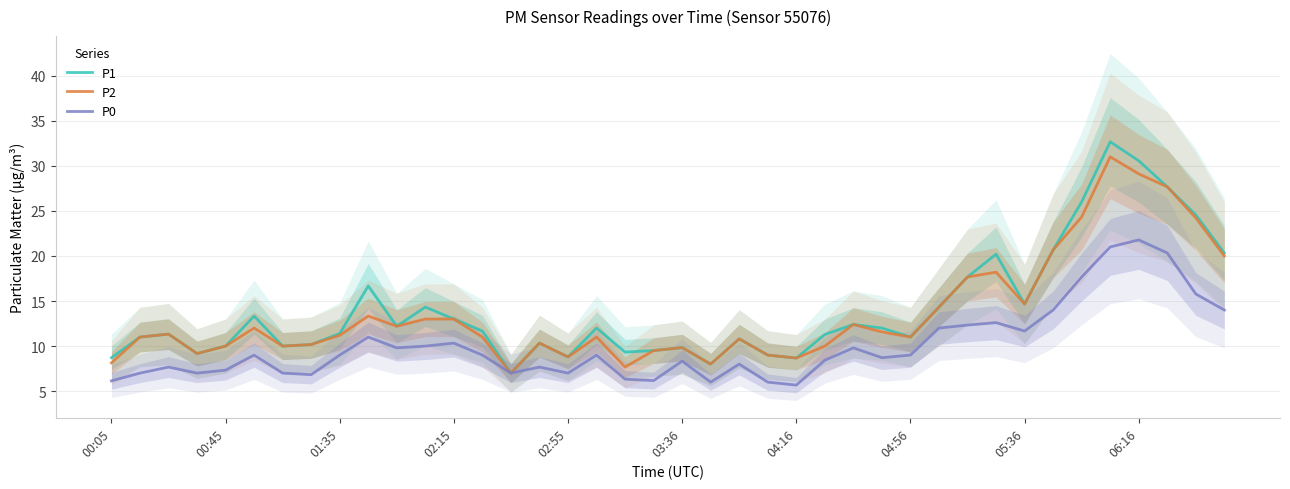

What is the difference between the maximum and second lowest values in the P2 series?

23.3